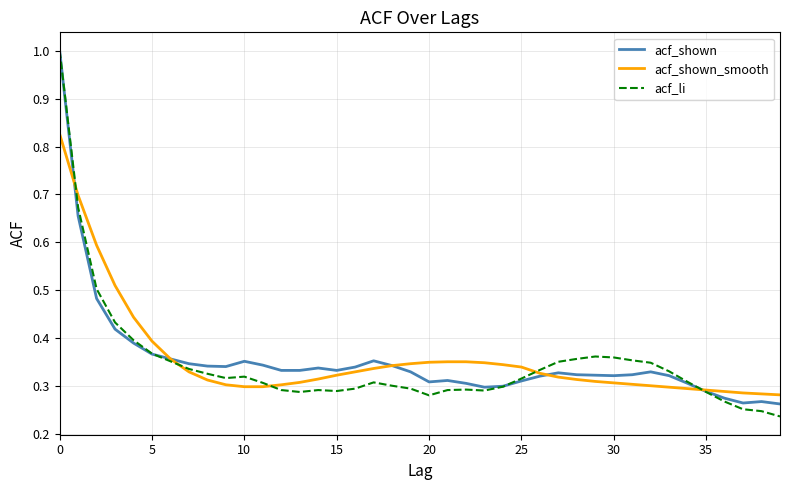

Is this an area chart (filled region under the line)?

No